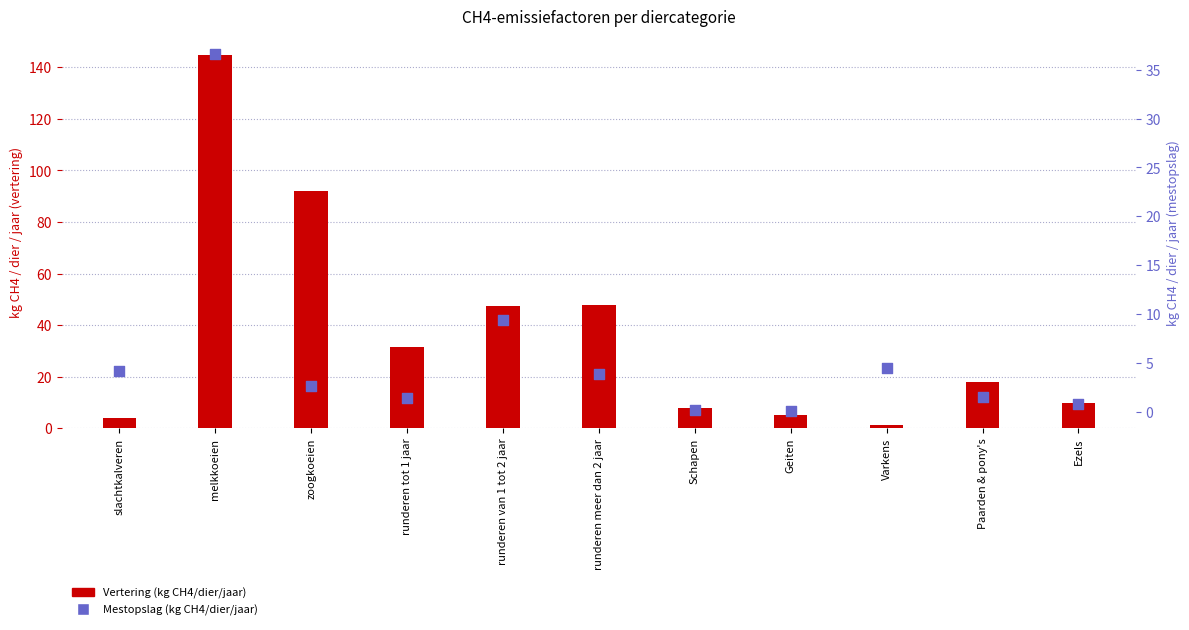

Is the value of Vertering (kg CH4/dier/jaar) at Ezels greater than the value of Mestopslag (kg CH4/dier/jaar) at slachtkalveren?

Yes